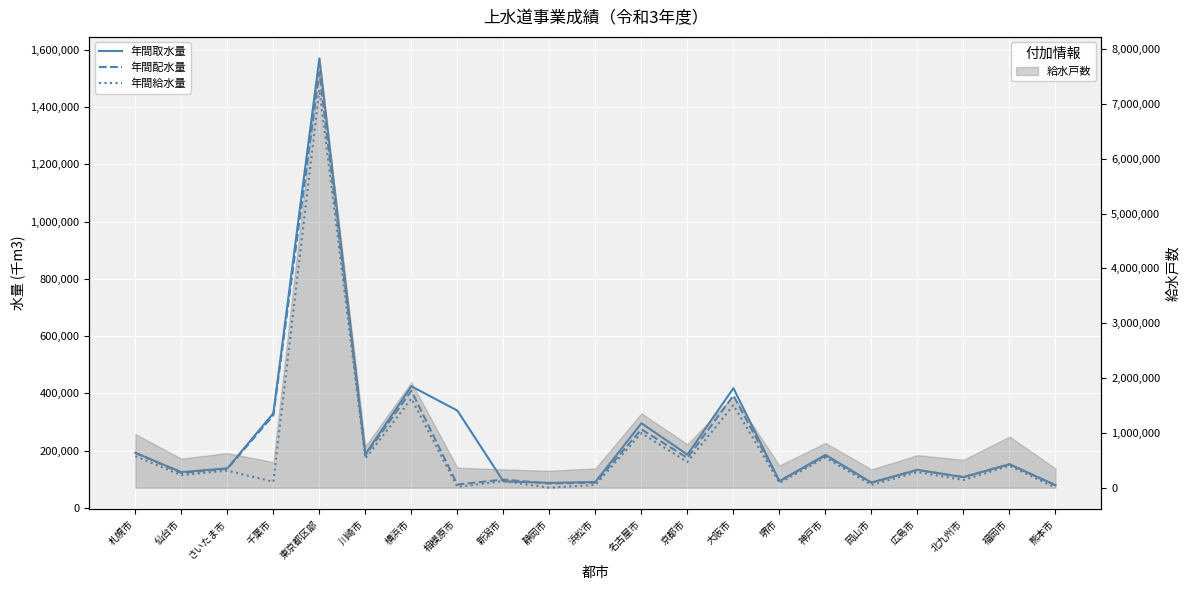

What is the sum of the 年間取水量 values at 川崎市 and 京都市?

373331.0